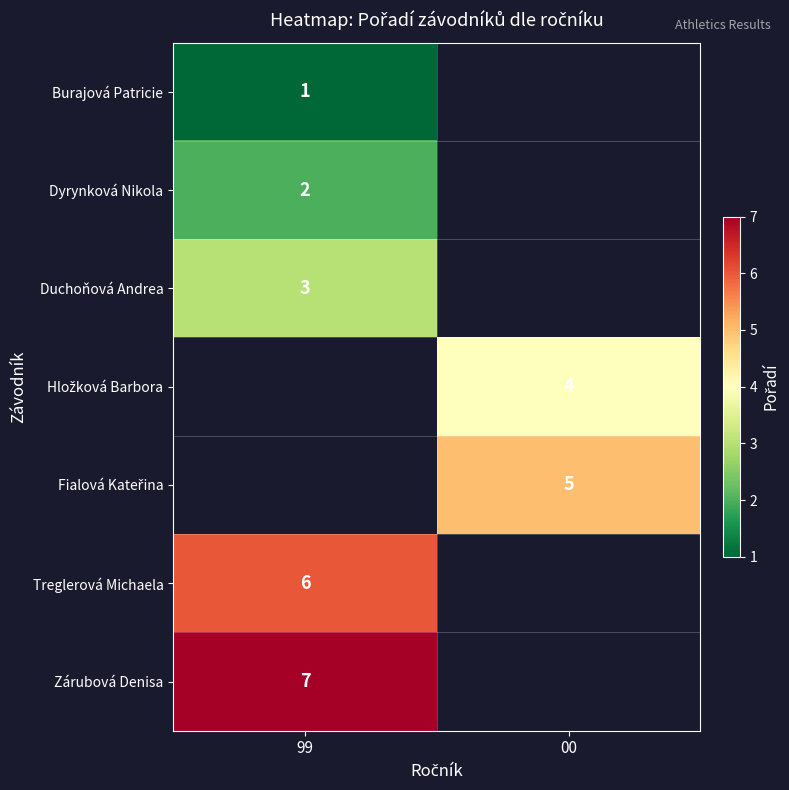

True or false: Burajová Patricie has a value of 1 at 99.

True